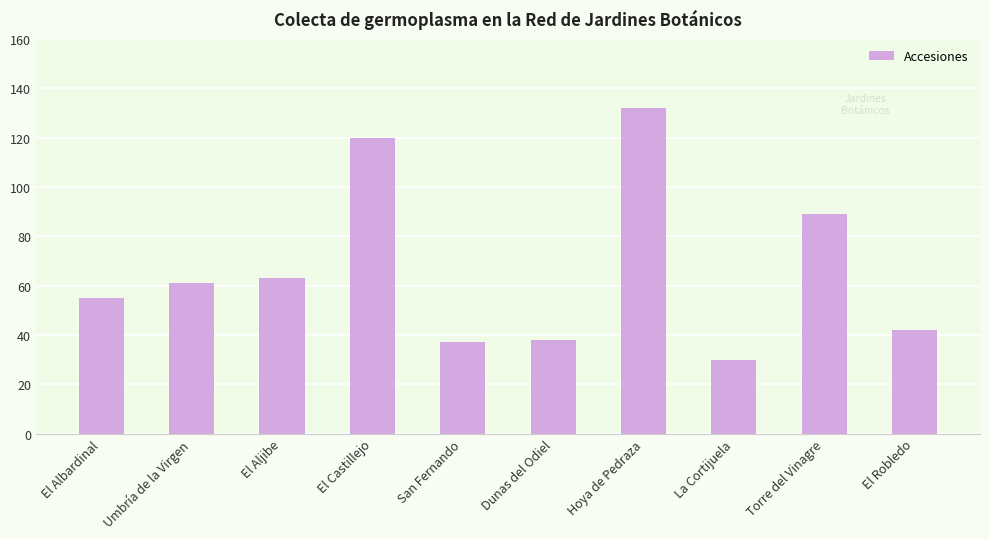

What position from the right is Dunas del Odiel?

5